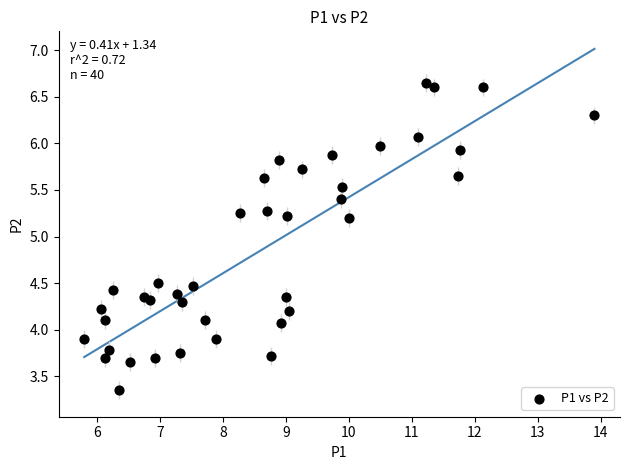

What is the range of X values (max minus min)?

8.1